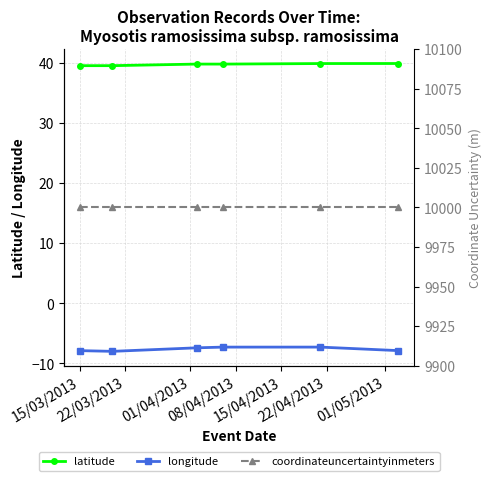

What is the sum of all latitude values?

238.4